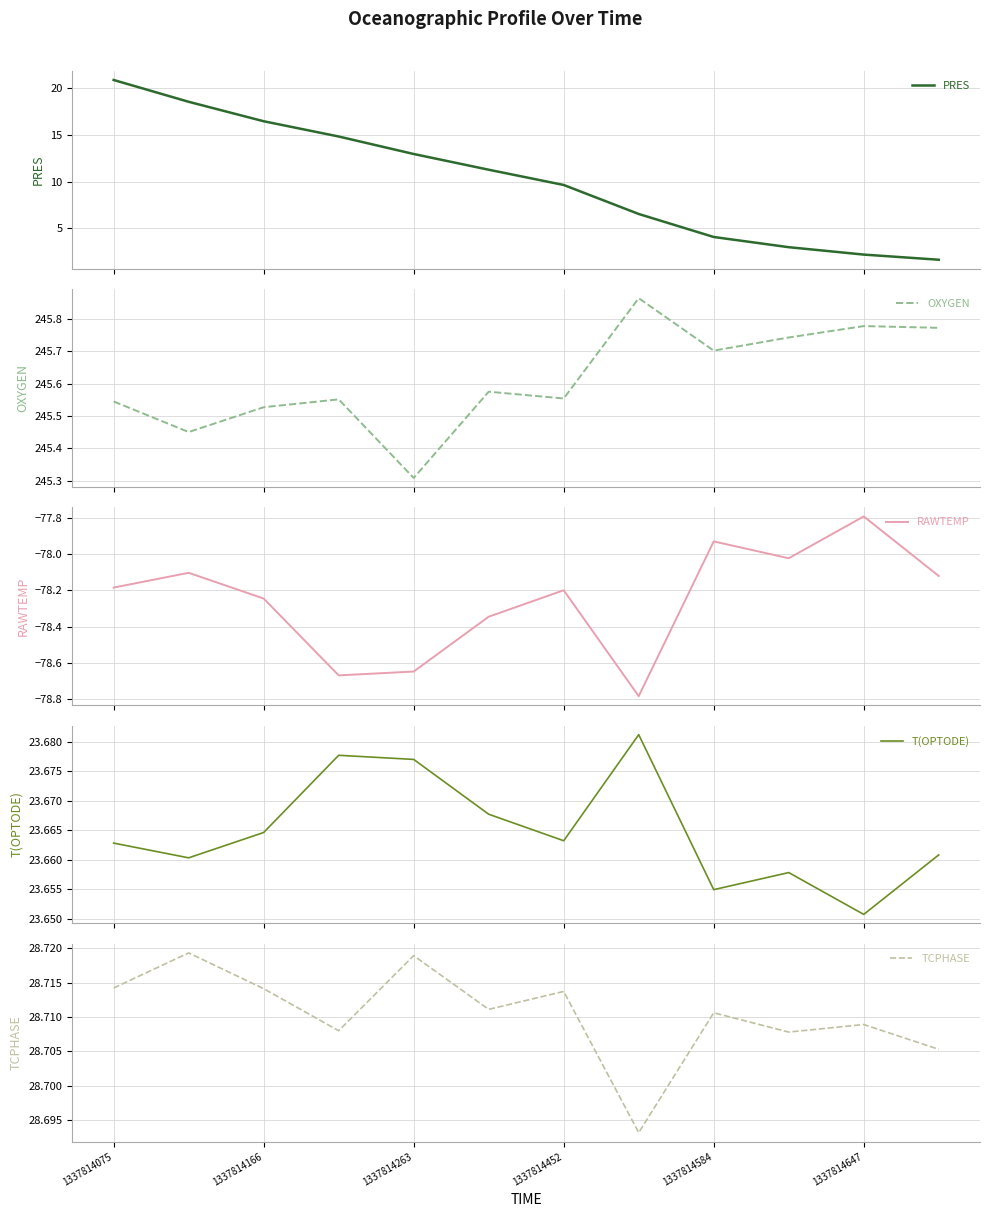

Rank the series by their maximum value, from highest to lowest.

OXYGEN, TCPHASE, T(OPTODE), PRES, RAWTEMP